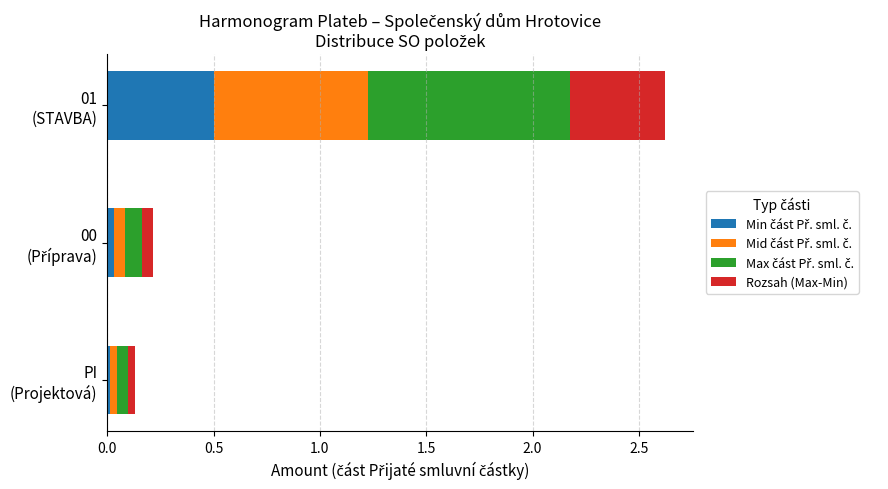

How many distinct data groups are displayed?

4